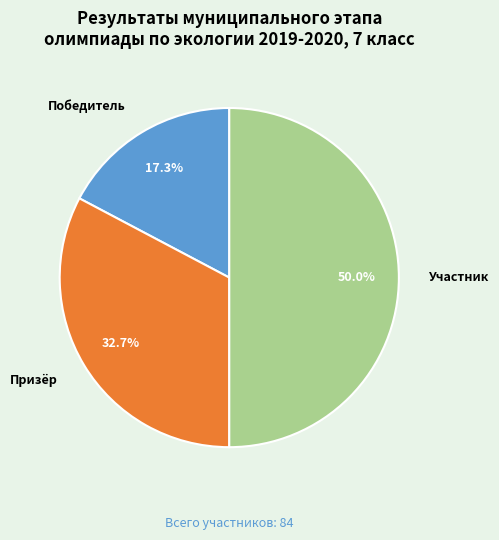

The Участник slice represents 61% of the pie. True or false?

False